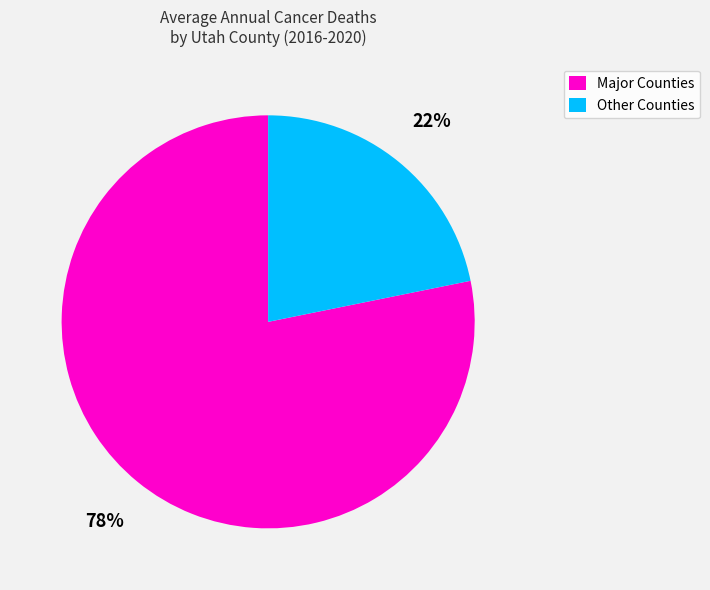

Is there a majority slice in this chart?

Yes